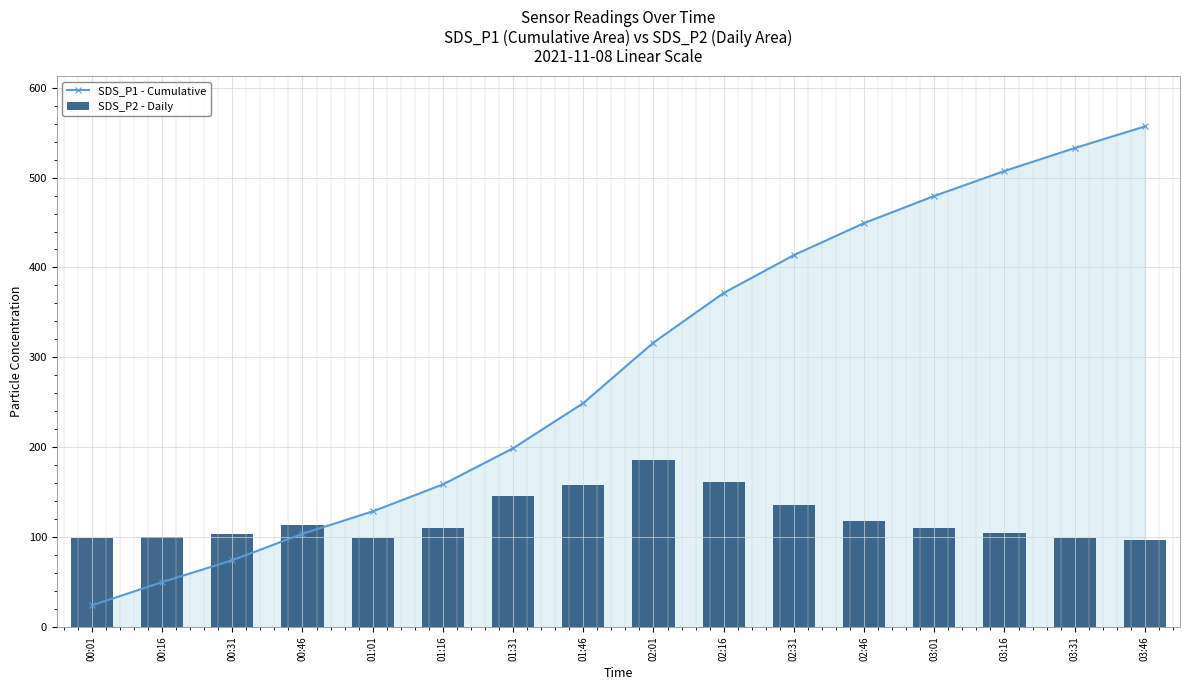

The SDS_P1 - Cumulative series shows 103.7 at 00:46. True or false?

True